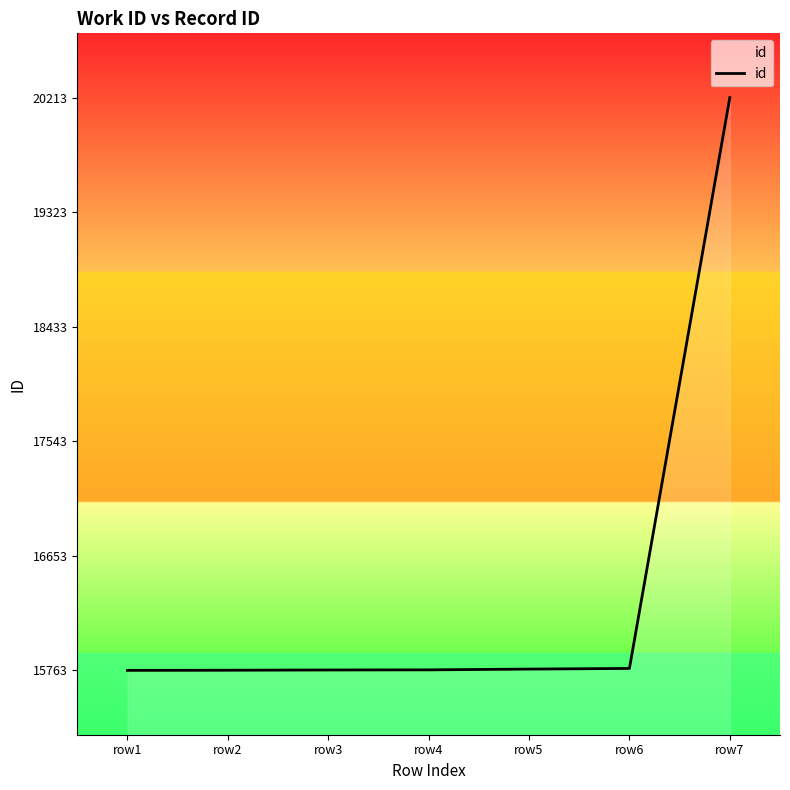

True or false: there are more than 2 points higher than both neighbors.

False